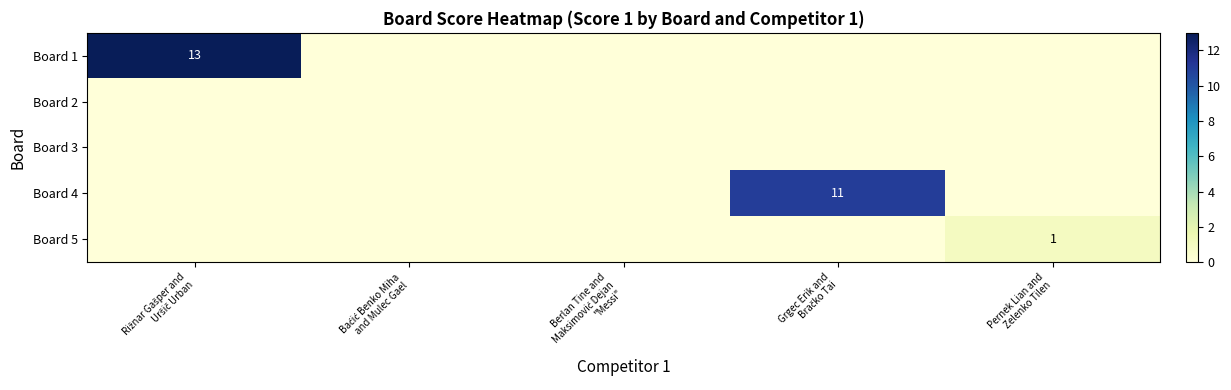

List the series in order of their peak value, highest first.

Board 1, Board 4, Board 5, Board 2, Board 3